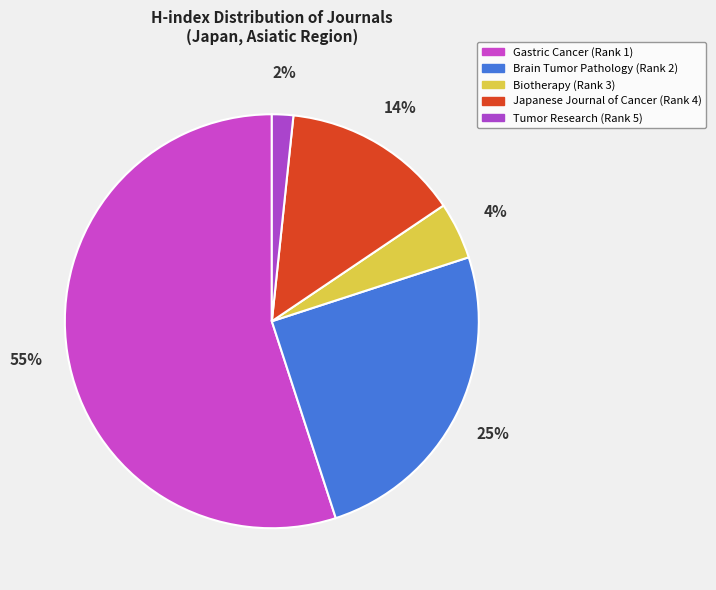

How many slices are in this pie chart?

5